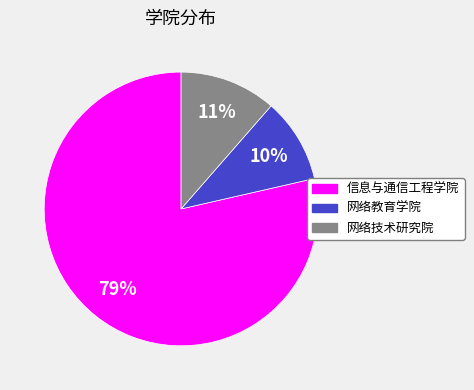

Which category has the biggest portion of the pie?

信息与通信工程学院